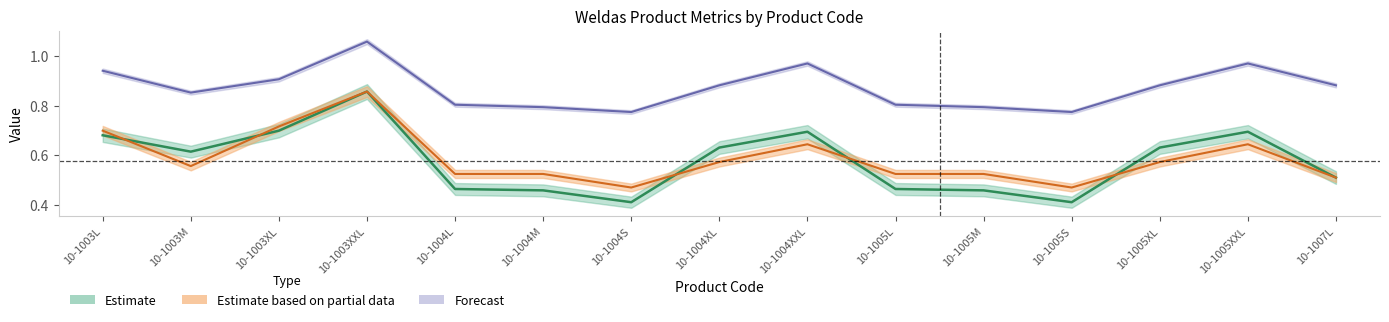

What is the sum of all brut_wt_pack values?

13.1